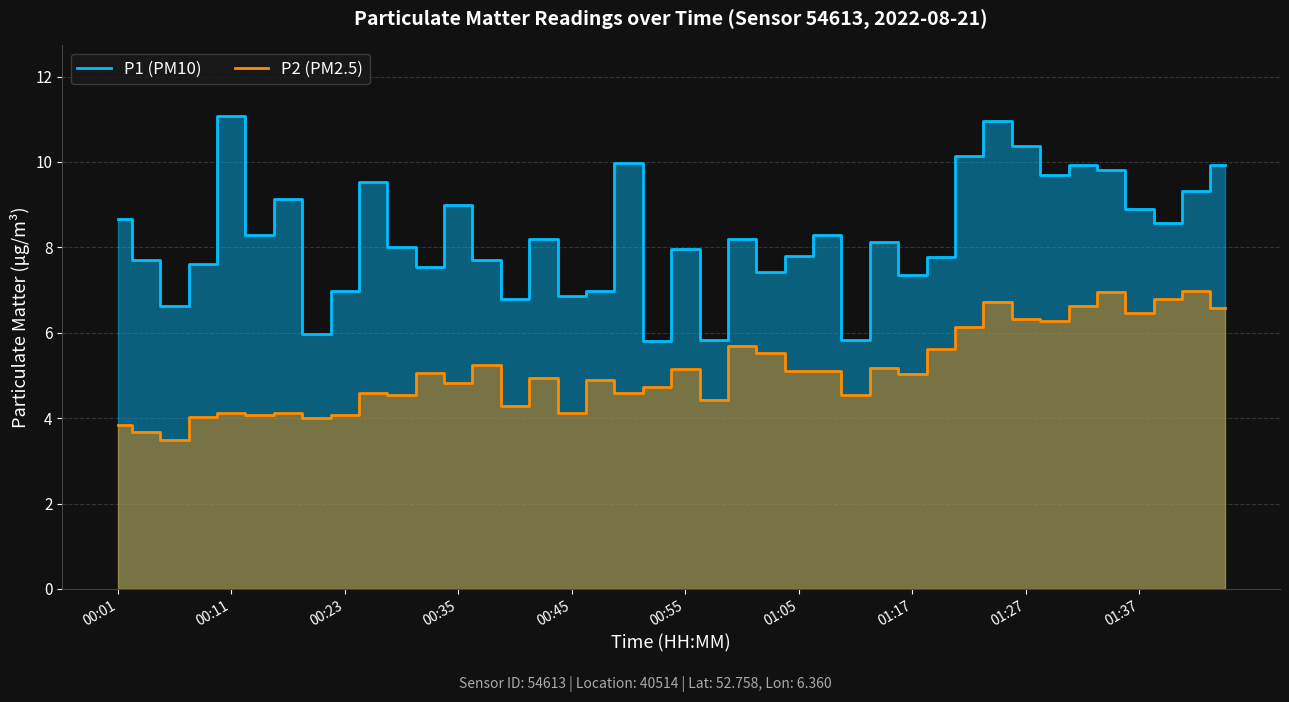

What is the difference between the P2 (PM2.5) values at 13 and 39?

1.3